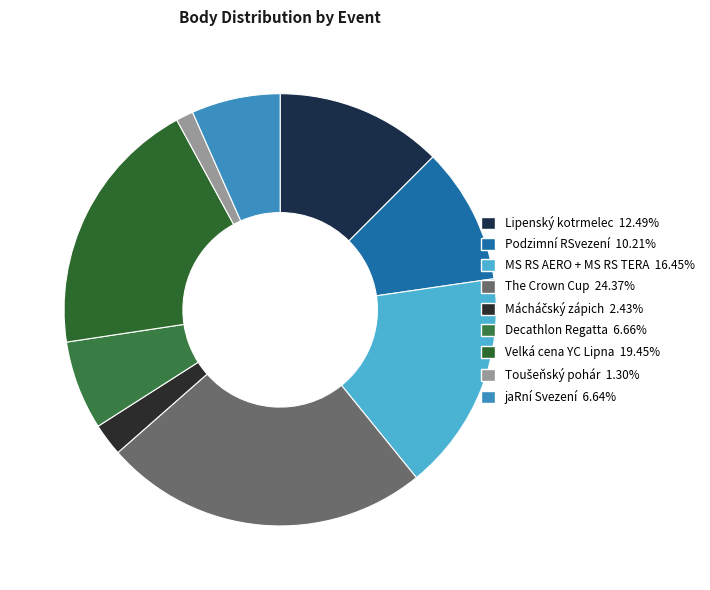

Rank the categories by value from highest to lowest.

The Crown Cup, Velká cena YC Lipna, MS RS AERO + MS RS TERA, Lipenský kotrmelec, Podzimní RSvezení, Decathlon Regatta, jaRní Svezení, Mácháčský zápich, Toušeňský pohár